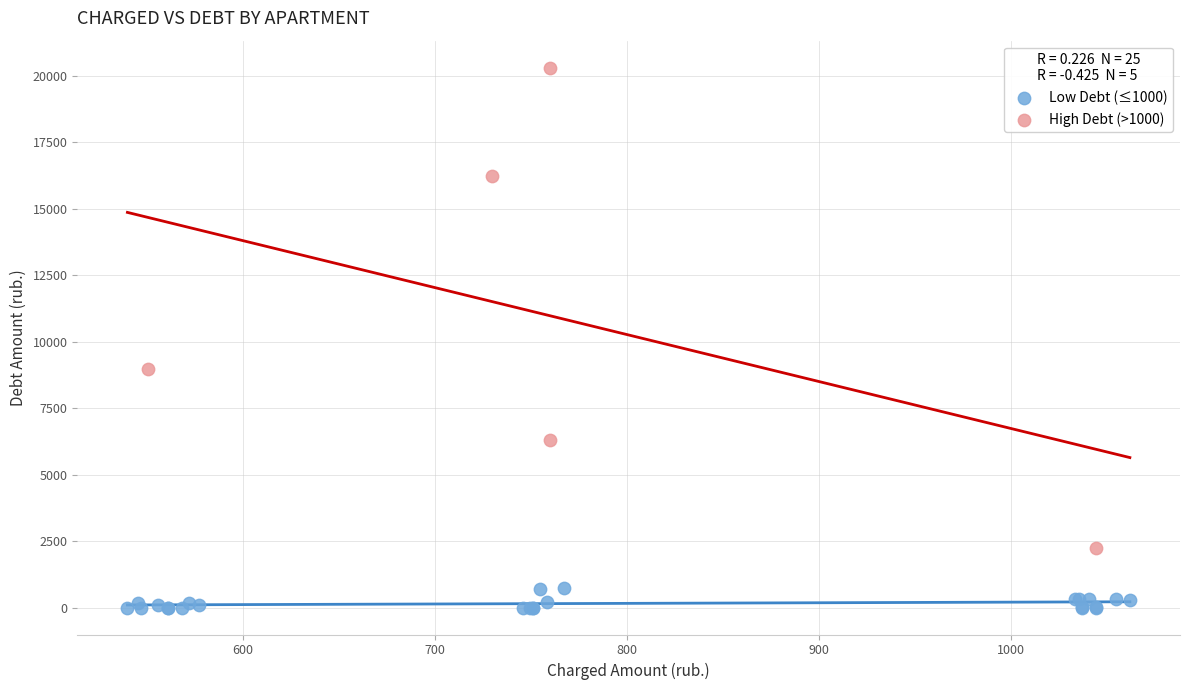

What are all the series names shown in the legend?

Low Debt (≤1000), High Debt (>1000)